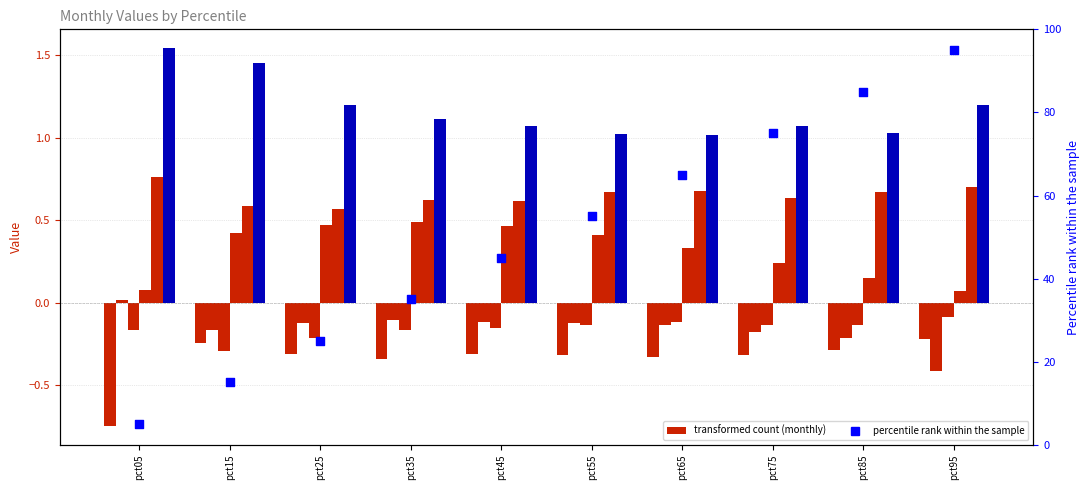

At which category is the sum across all series the highest?

pct15